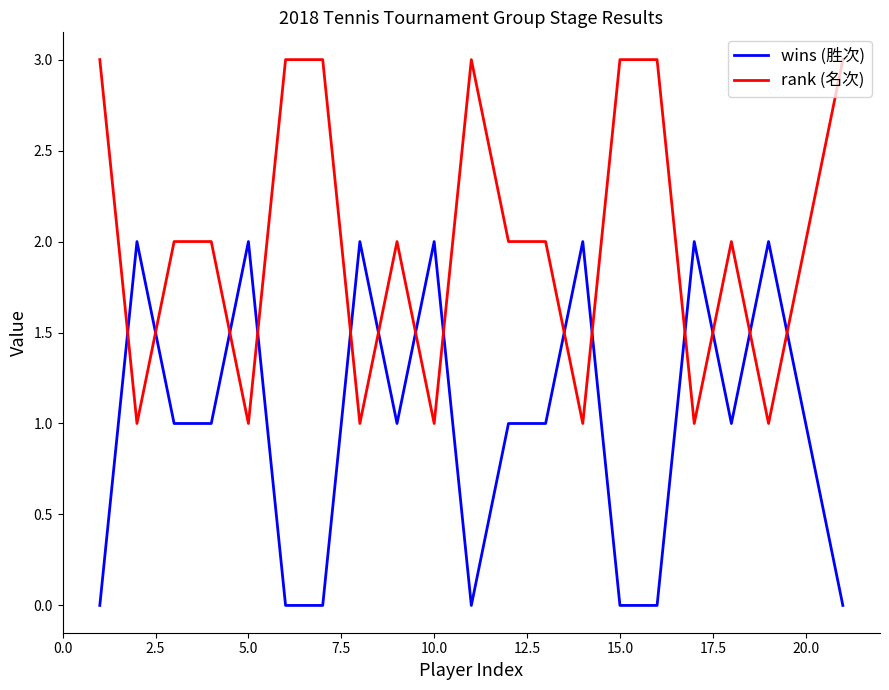

How many lines are shown in the chart?

2